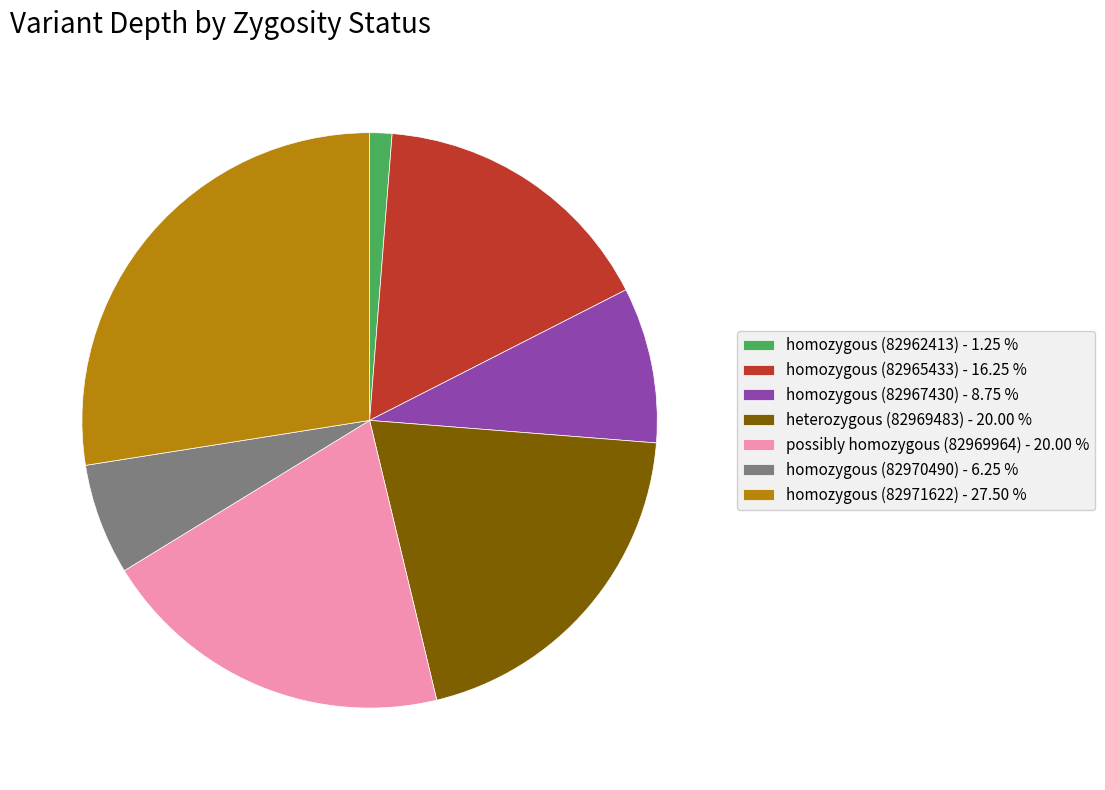

Between possibly homozygous (82969964) - 20.00 % and homozygous (82970490) - 6.25 %, which is larger?

possibly homozygous (82969964) - 20.00 %